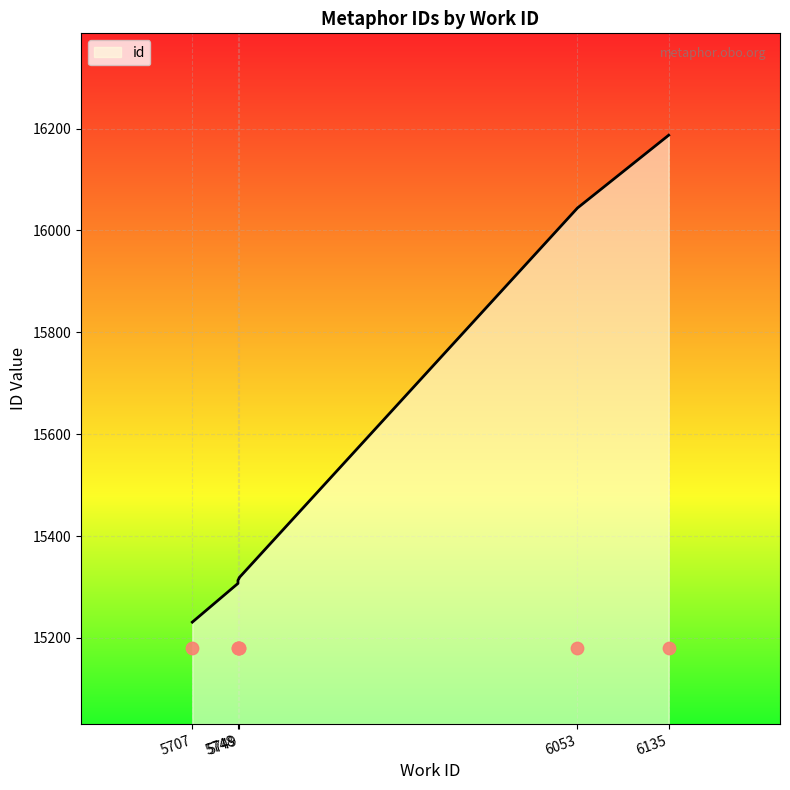

Which has a higher value, 5707 or 6135?

6135